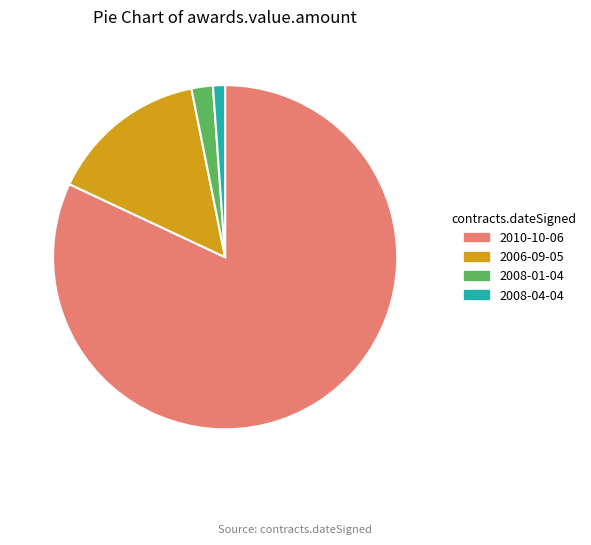

Rank the categories by value from lowest to highest.

2008-04-04, 2008-01-04, 2006-09-05, 2010-10-06